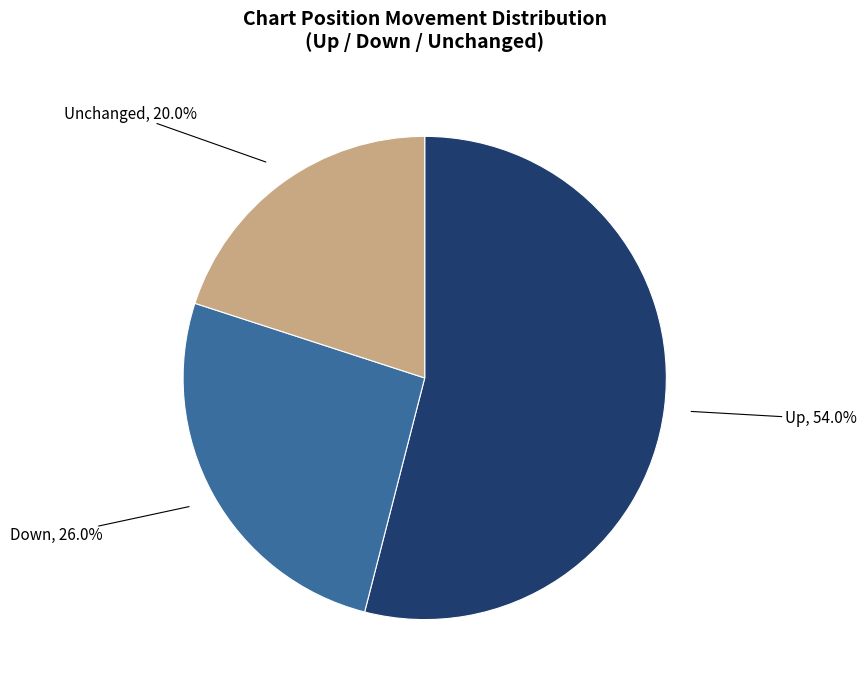

Count the number of slices in the pie.

3